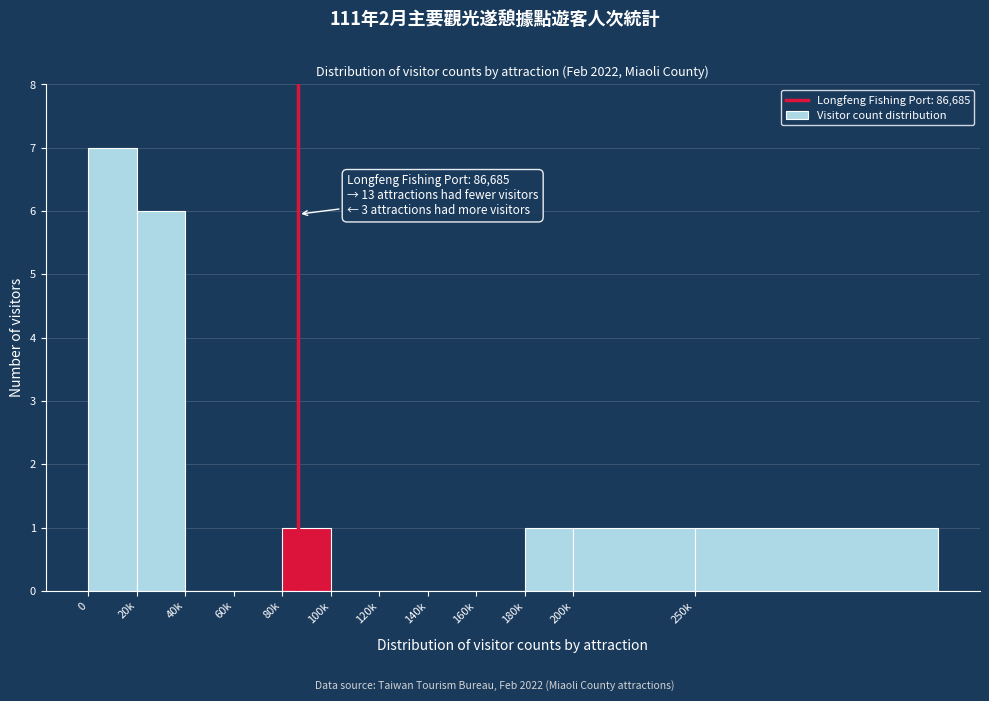

Reading left to right, what are all the values shown in this chart?

0=7	20k=6	40k=0	60k=0	80k=1	100k=0	120k=0	140k=0	160k=0	180k=1	200k=1	250k=1